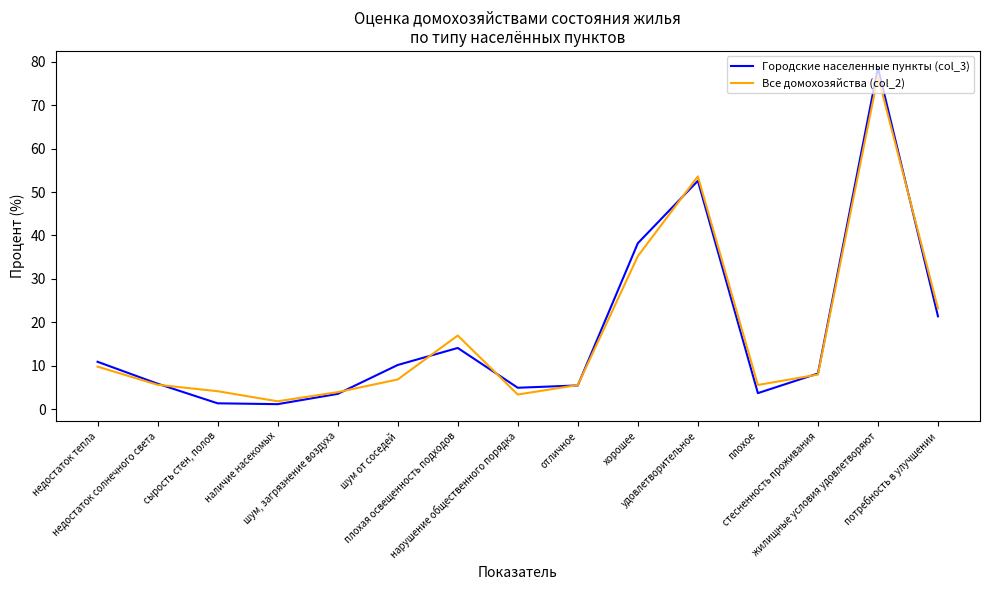

At which label does Городские населенные пункты (col_3) reach its peak?

жилищные условия удовлетворяют